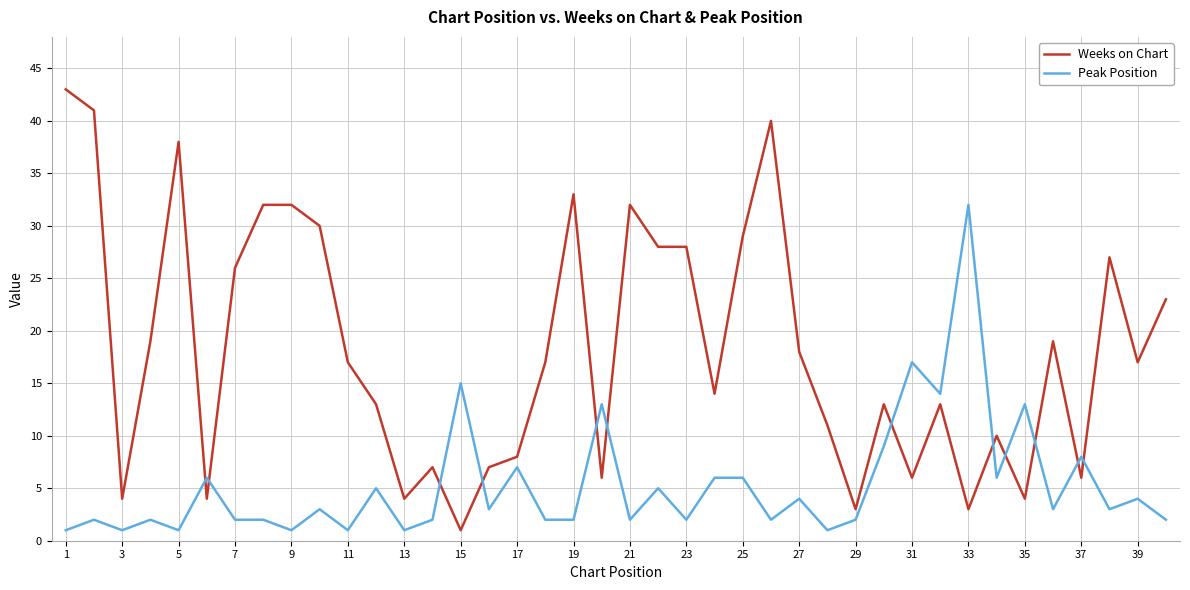

What is the difference between the maximum and minimum values in the Weeks on Chart series?

42